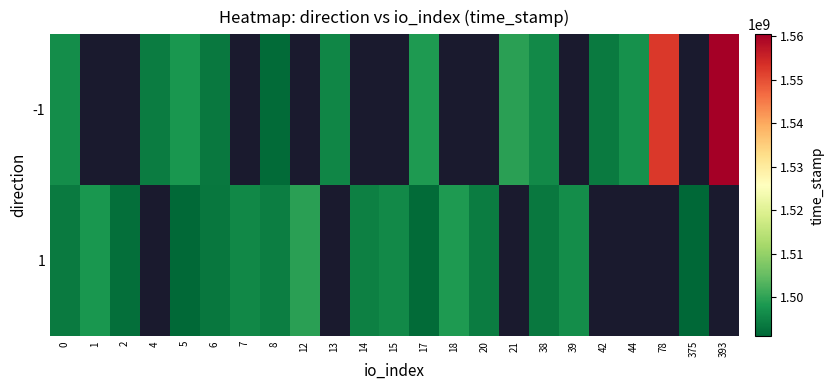

At which label does 1 reach its peak?

12